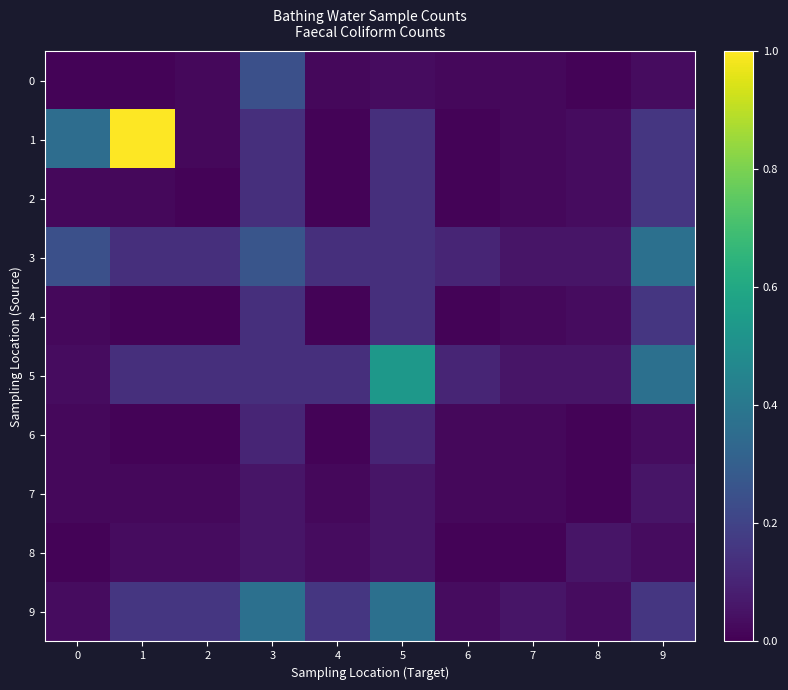

Between 6 and 5, which is larger?

5